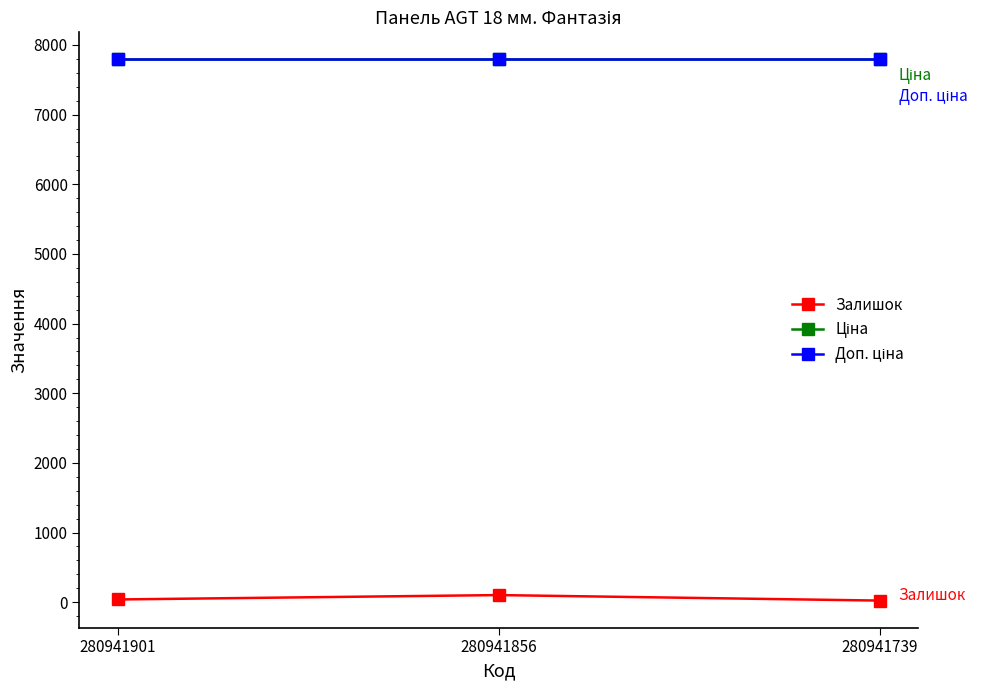

Which series has the largest total across all categories?

Ціна